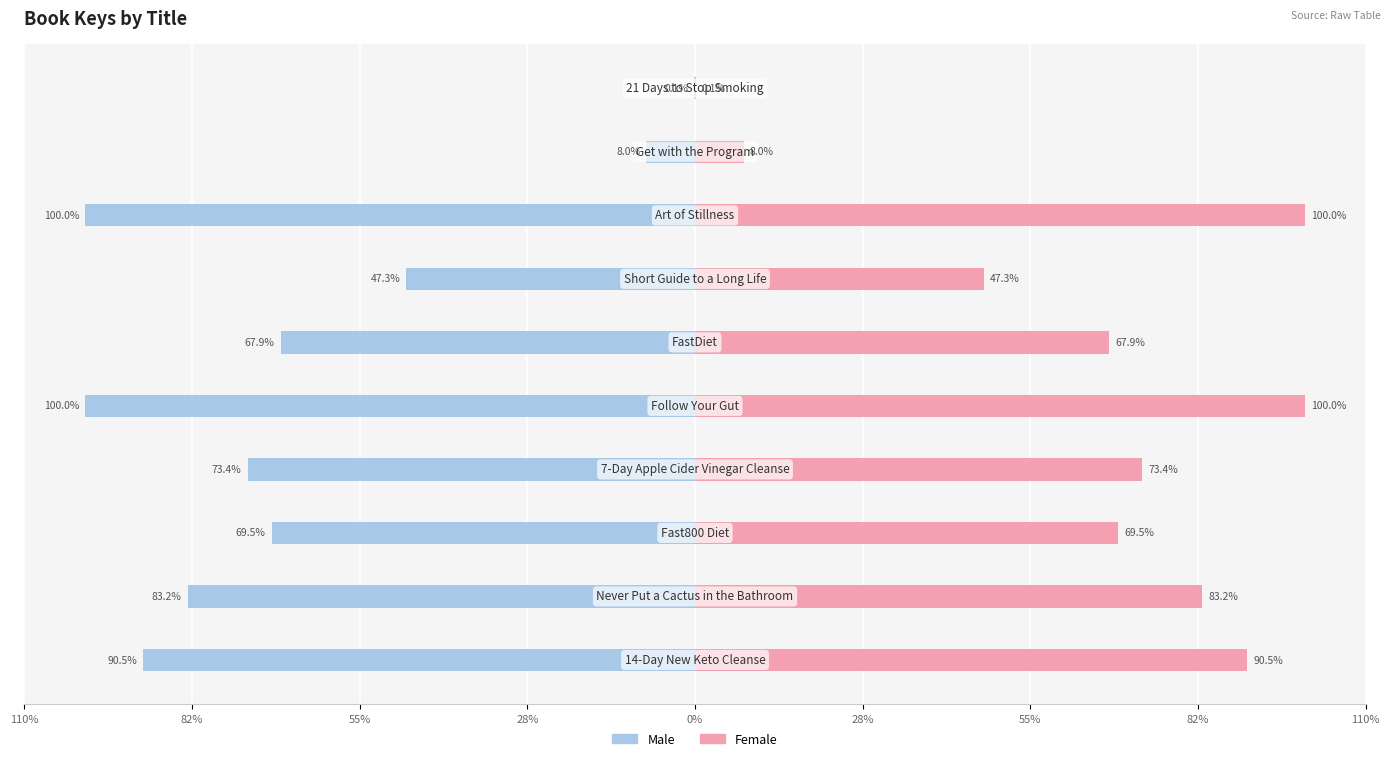

What is the sum of all Female values?

639.9